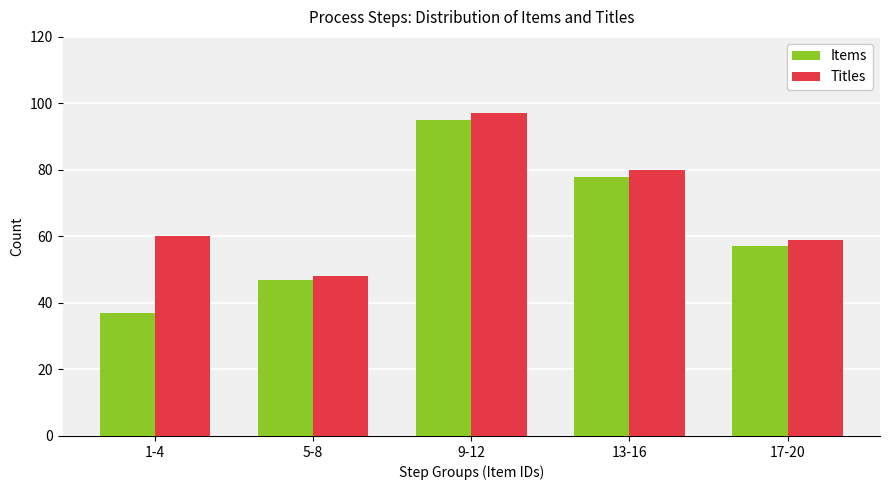

Which series has the largest range (max minus min)?

Items